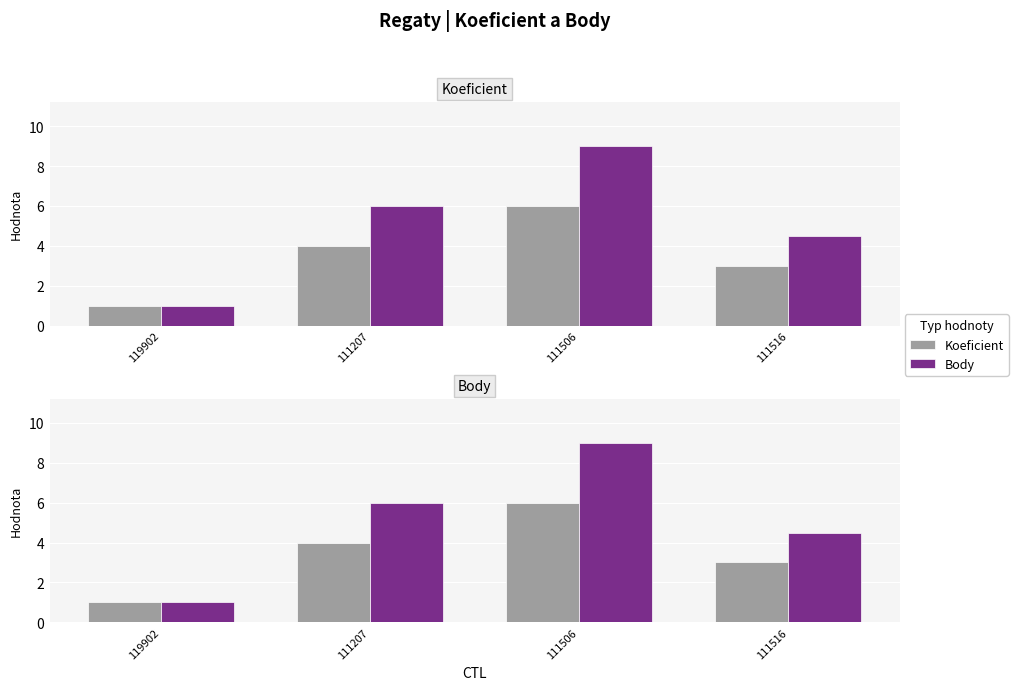

How many bars are there in each group?

2